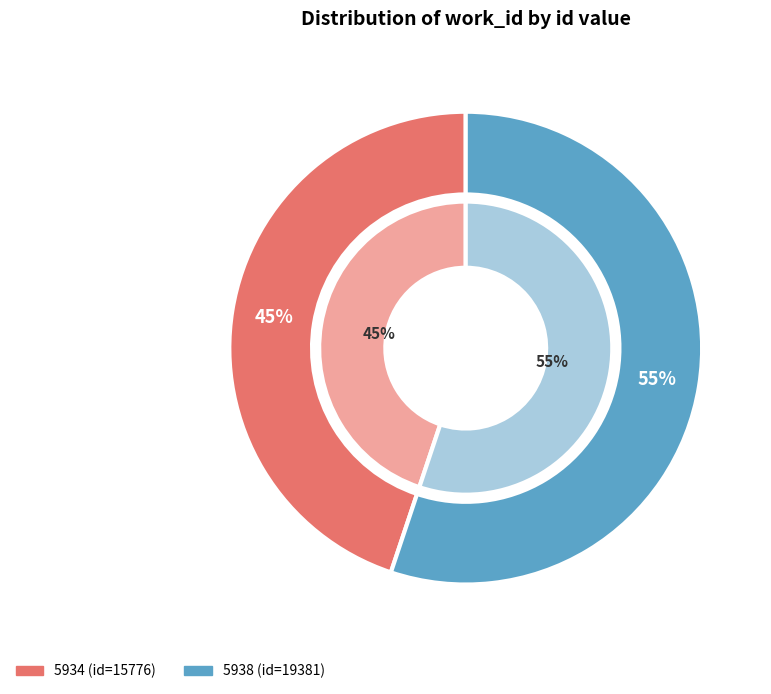

Approximately how many times larger is the value at 5938 compared to 5934?

1.2